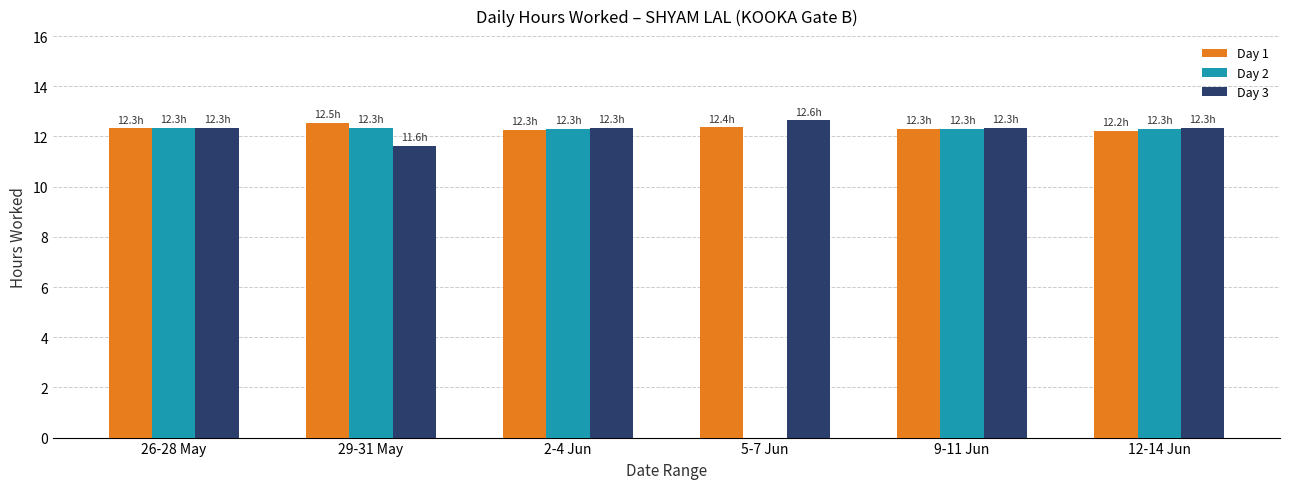

What is the total value across all series at 29-31 May?

36.5